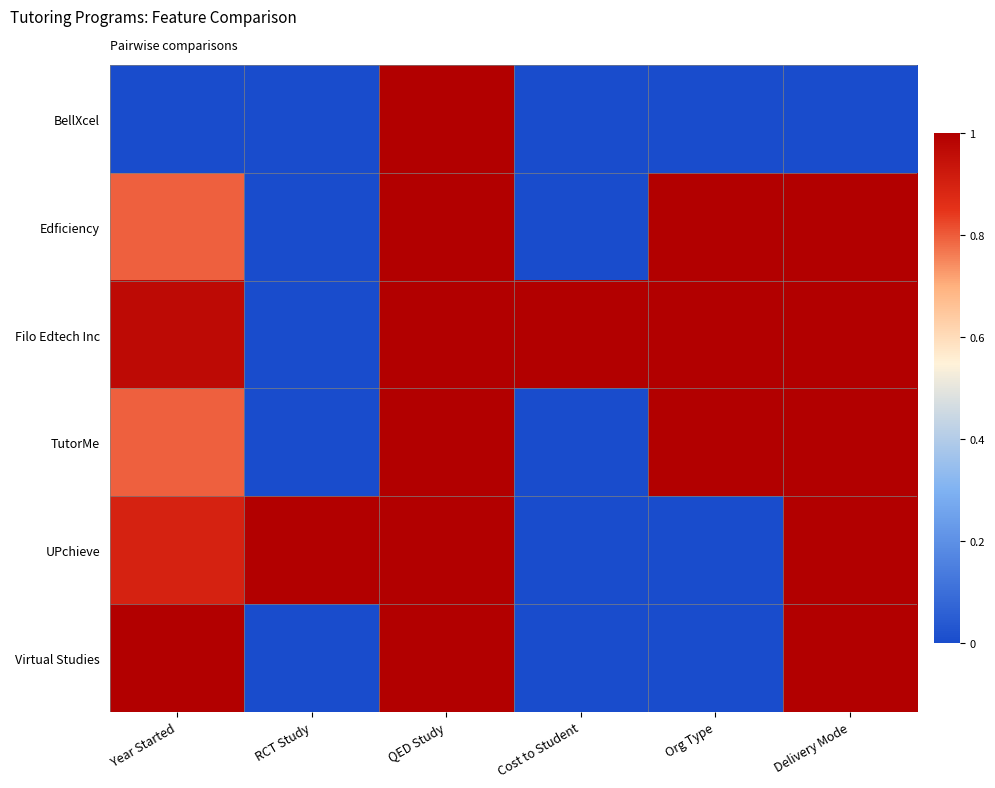

Reading left to right, what are all the values shown in this chart?

BellXcel: Year Started=0.0	RCT Study=0.0	QED Study=1.0	Cost to Student=0.0	Org Type=0.0	Delivery Mode=0.0
Edficiency: Year Started=0.8	RCT Study=0.0	QED Study=1.0	Cost to Student=0.0	Org Type=1.0	Delivery Mode=1.0
Filo Edtech Inc: Year Started=1.0	RCT Study=0.0	QED Study=1.0	Cost to Student=1.0	Org Type=1.0	Delivery Mode=1.0
TutorMe: Year Started=0.8	RCT Study=0.0	QED Study=1.0	Cost to Student=0.0	Org Type=1.0	Delivery Mode=1.0
UPchieve: Year Started=0.9	RCT Study=1.0	QED Study=1.0	Cost to Student=0.0	Org Type=0.0	Delivery Mode=1.0
Virtual Studies: Year Started=1.0	RCT Study=0.0	QED Study=1.0	Cost to Student=0.0	Org Type=0.0	Delivery Mode=1.0